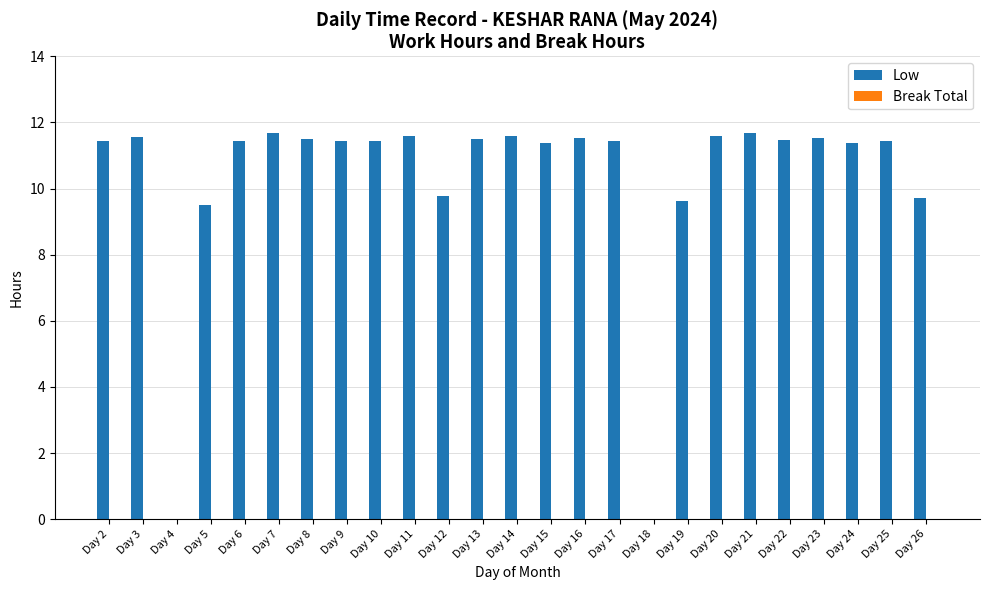

What is the sum of all values?

257.3